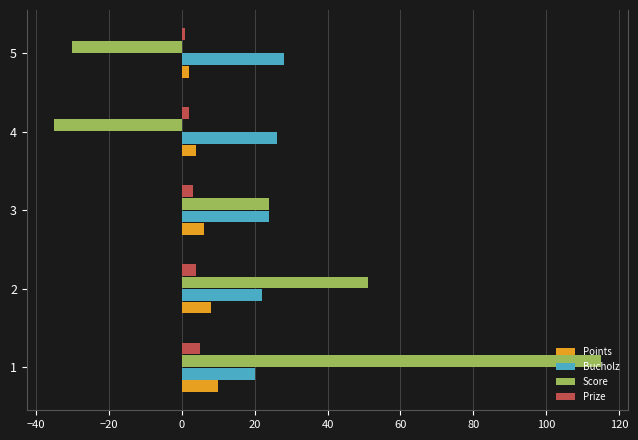

Rank the categories by Score value from lowest to highest.

4, 5, 3, 2, 1